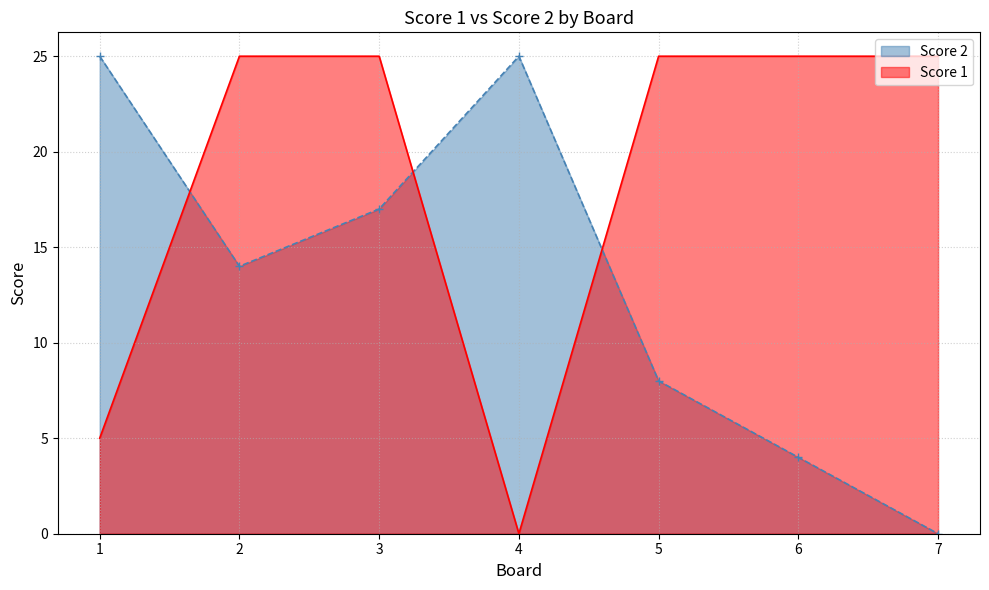

What is the sum of the Score 2 values at 7 and 5?

8